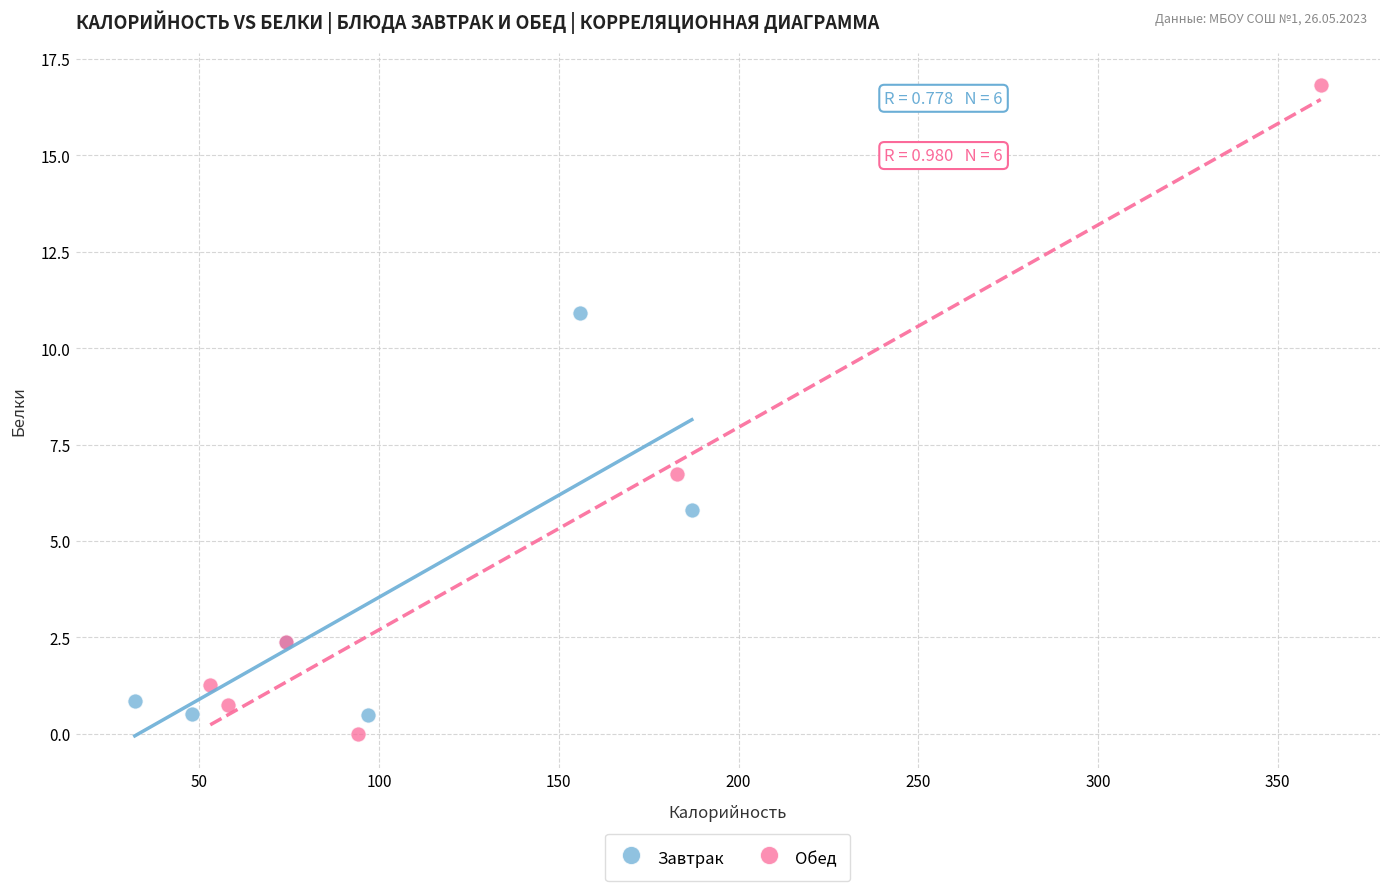

Which series contains the highest Y value?

Обед